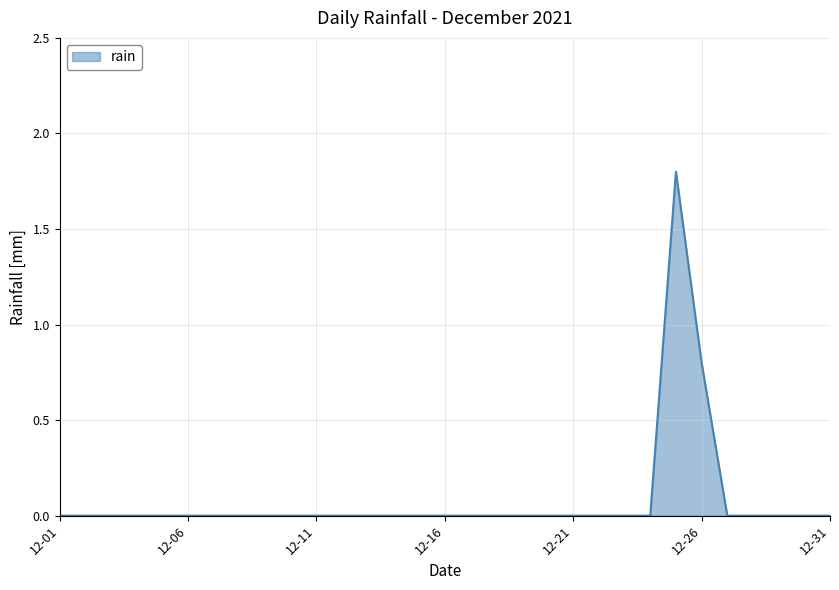

Count the number of data series in this chart.

1